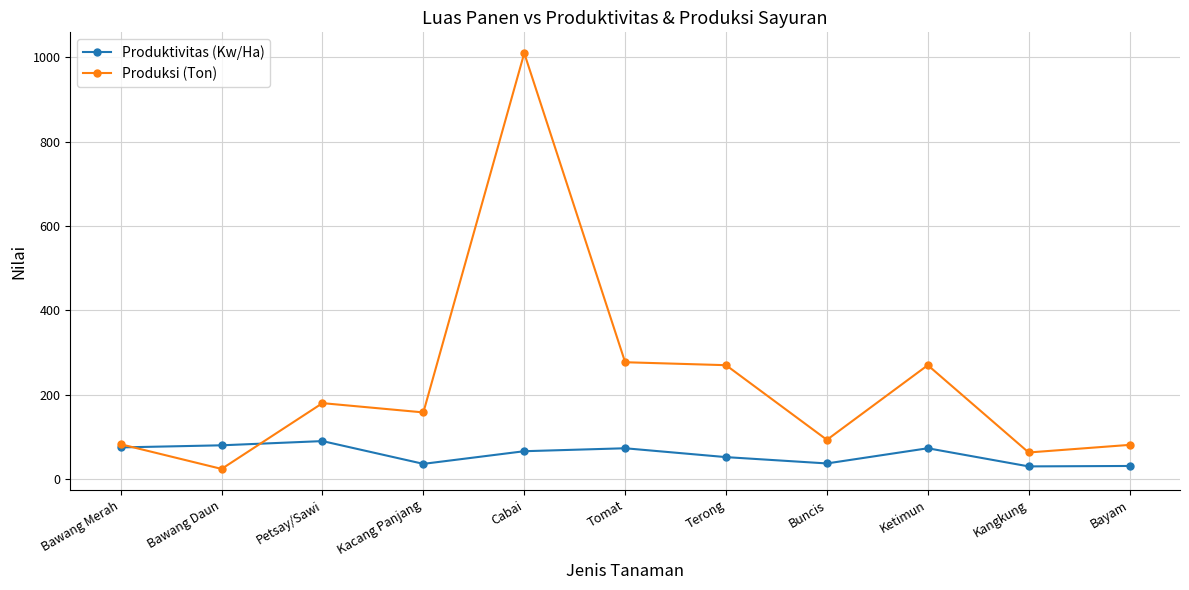

How many values in the Produksi (Ton) series are below 158?

5